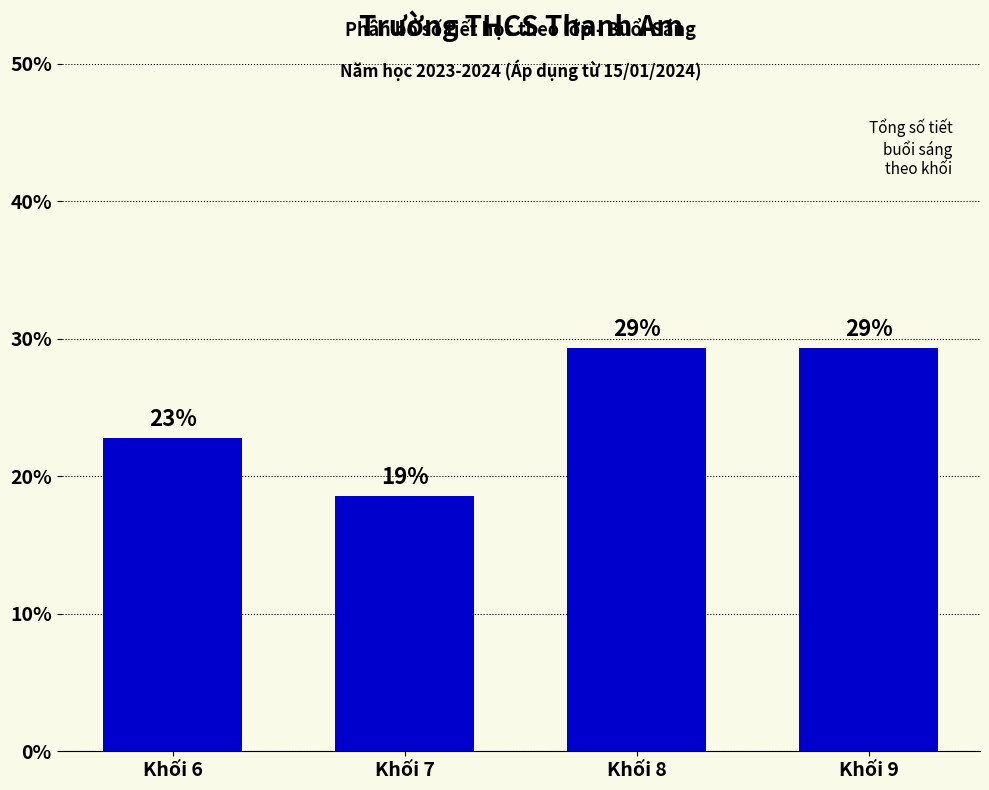

What is the change in value from Khối 6 to Khối 8?

+6.6